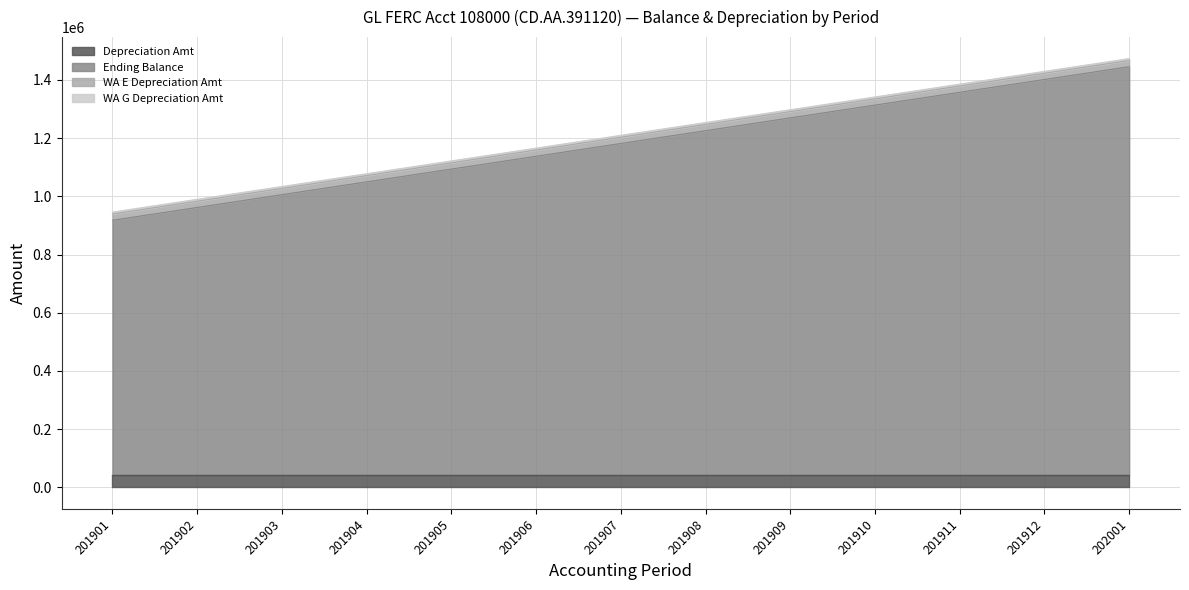

Between 201908 and 201910, which is larger?

201908